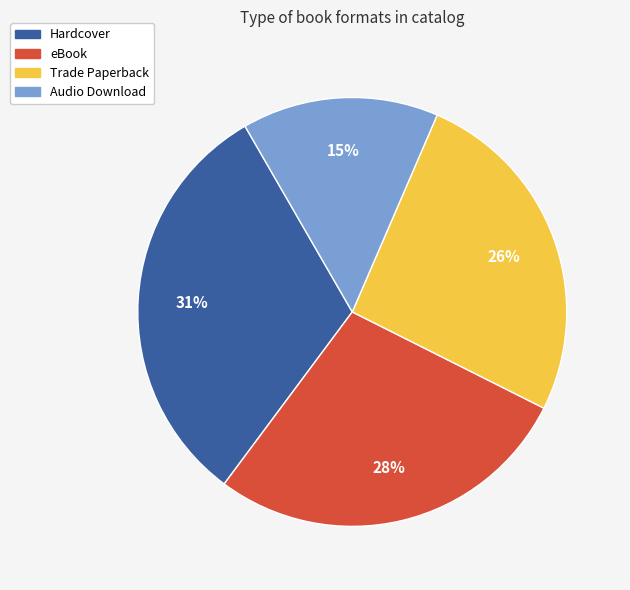

Which category has the biggest portion of the pie?

Hardcover